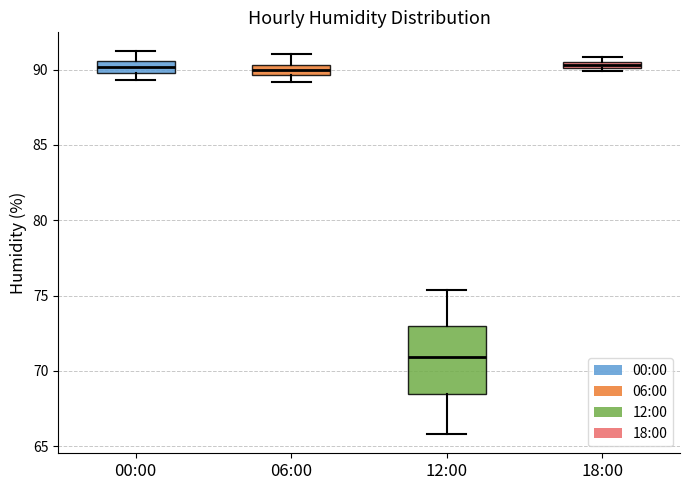

Where is the lower edge of the box for 18:00 on the y-axis? The values are not printed on the chart, so give them approximately, as read against the axis.

90.0